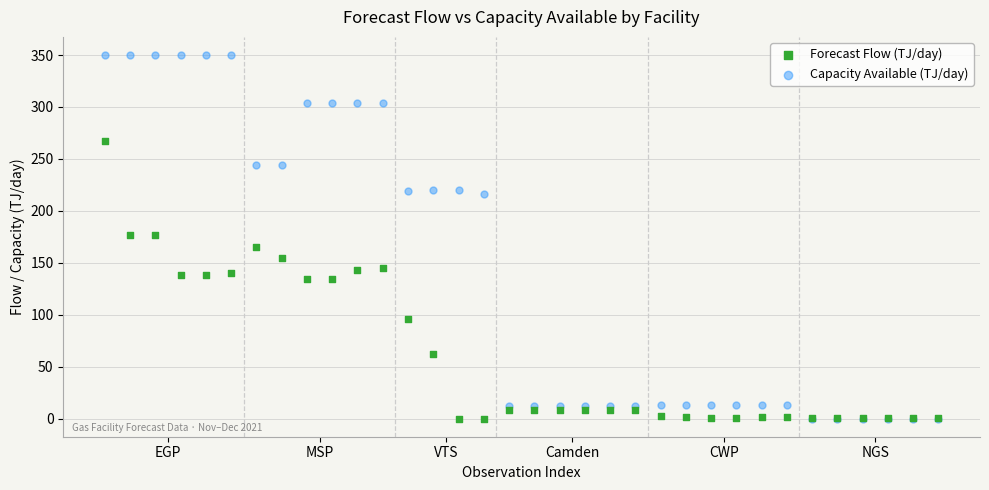

What are all the series names shown in the legend?

Forecast Flow (TJ/day), Capacity Available (TJ/day)